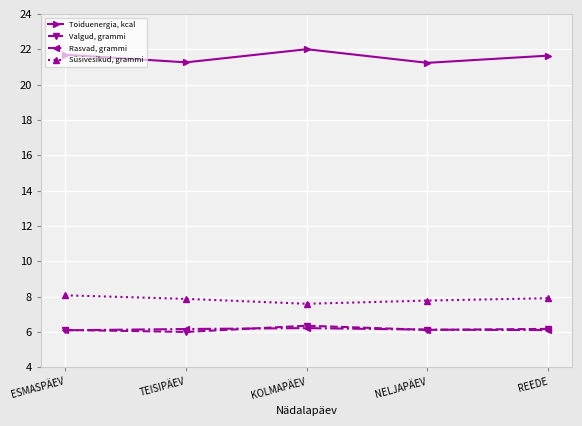

True or false: Rasvad, grammi and Toiduenergia, kcal cross at least once.

False